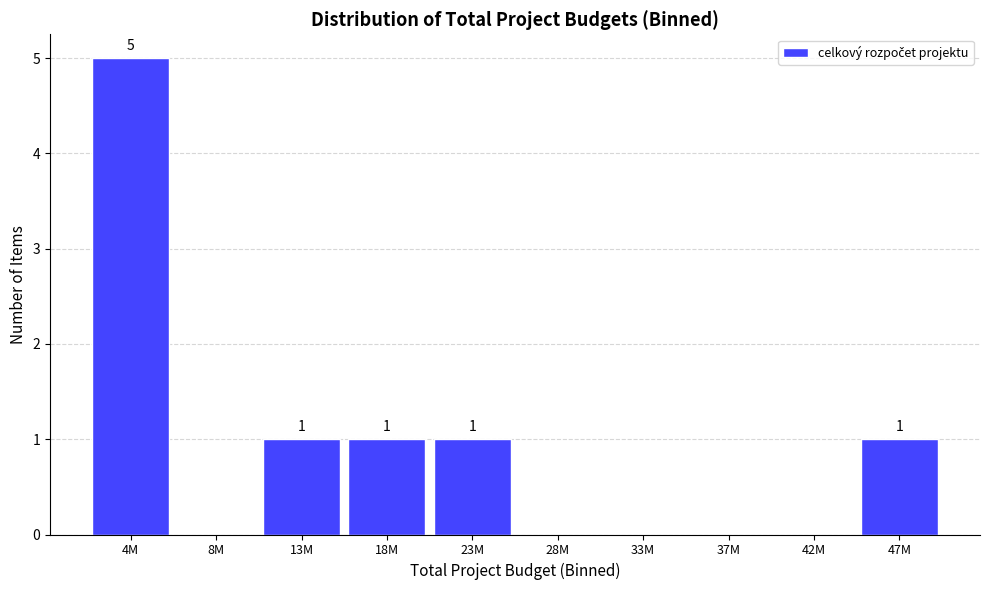

Reading right to left, what are all the values shown in this chart?

47M=1	42M=0	37M=0	33M=0	28M=0	23M=1	18M=1	13M=1	8M=0	4M=5